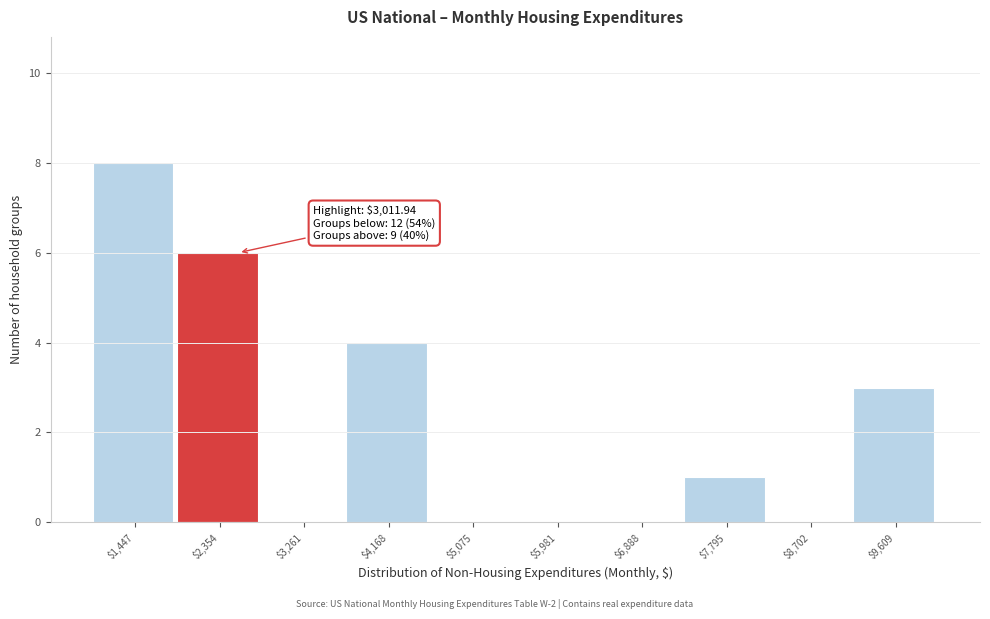

The chart shows a value of 8 at $1,447. True or false?

True